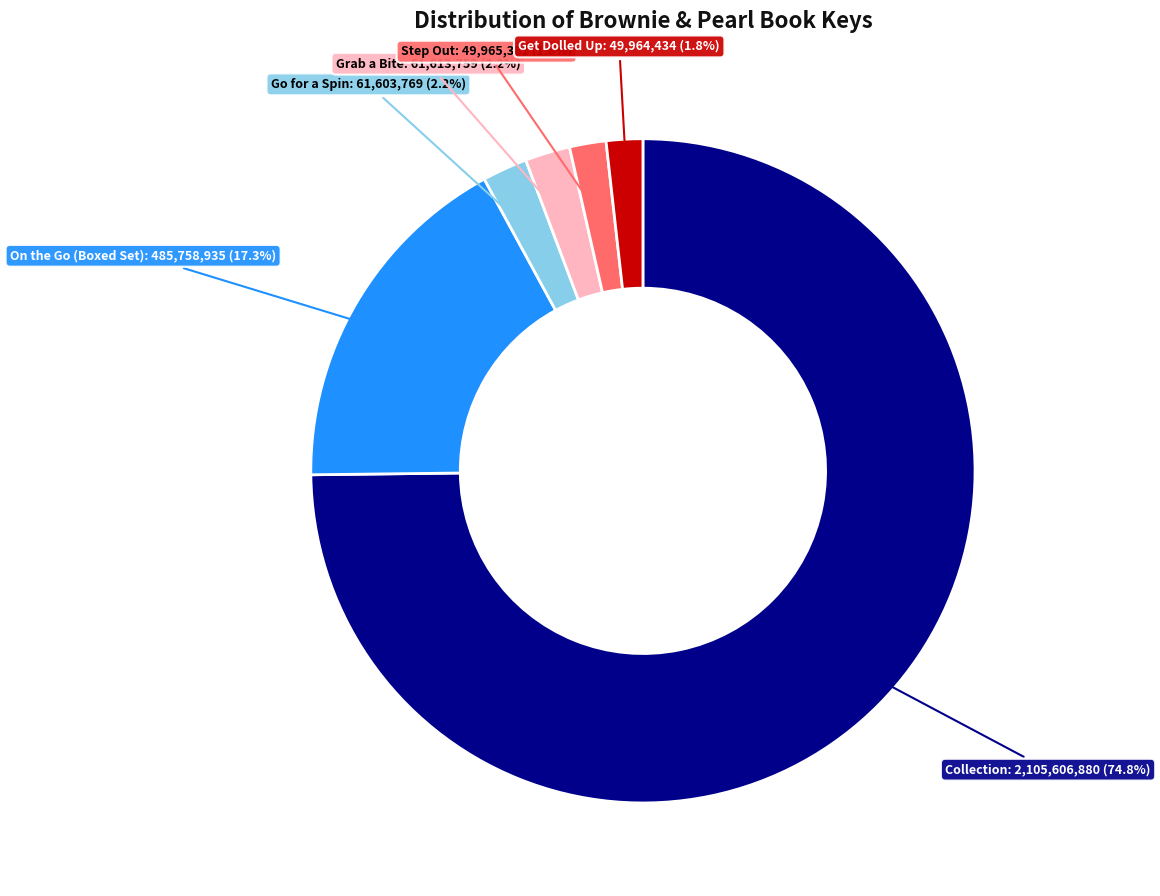

Does any single category account for the majority?

Yes